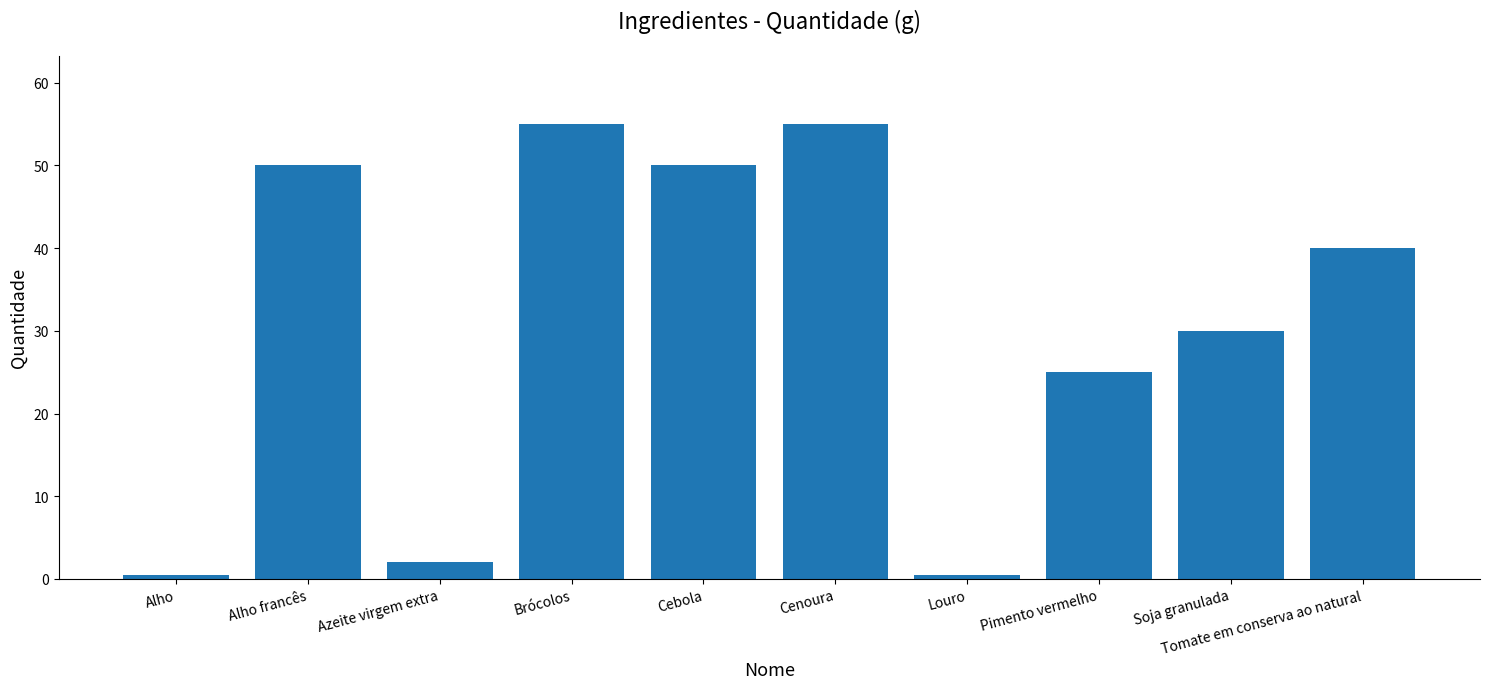

What is the sum of the values at Brócolos and Cebola?

105.0